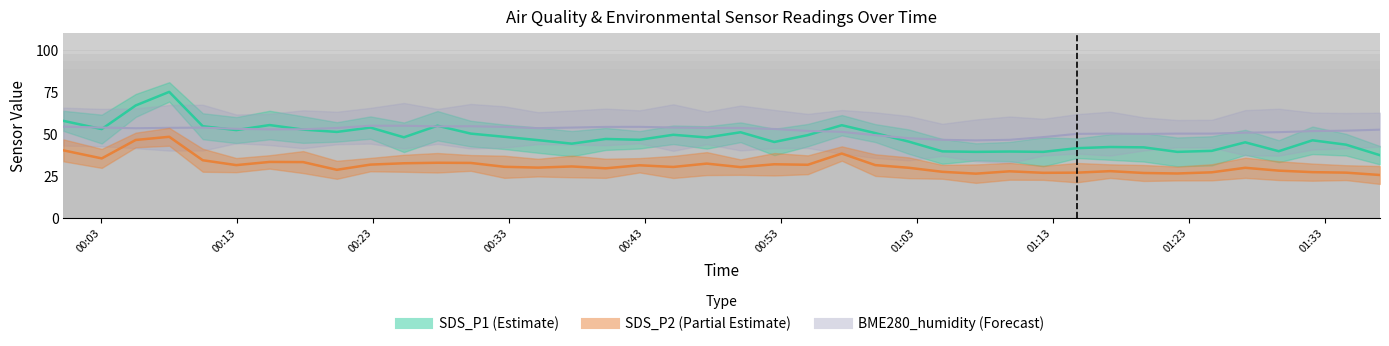

Count the number of categories in the chart.

40